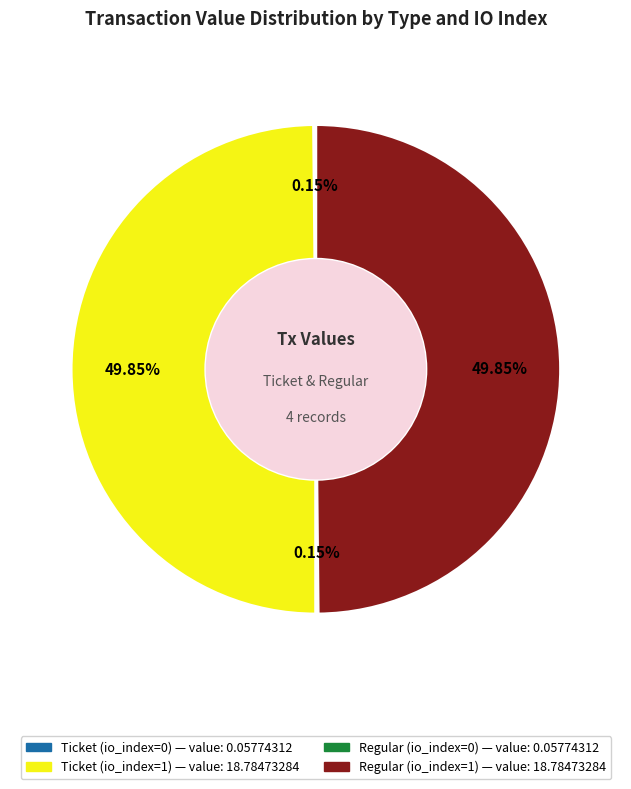

To the nearest percent, what portion does Regular (io_index=1) represent?

50%